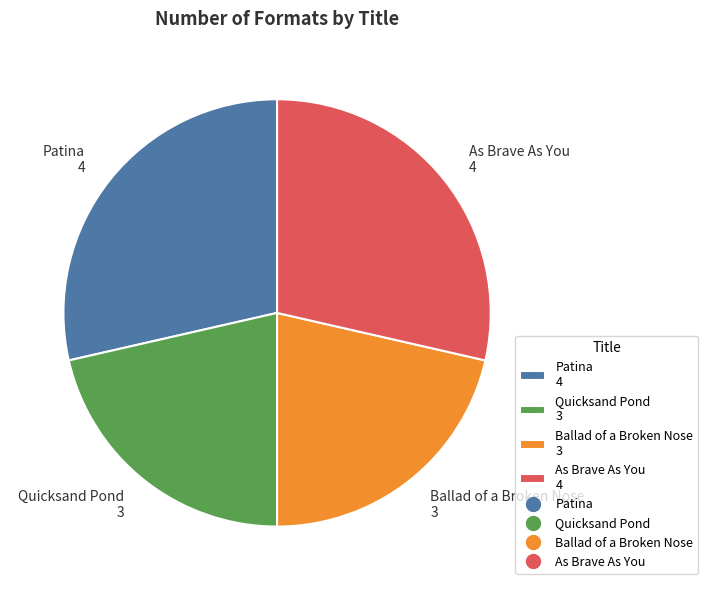

What is the ratio of the value at As Brave As You 4 to the value at Ballad of a Broken Nose 3?

1.3